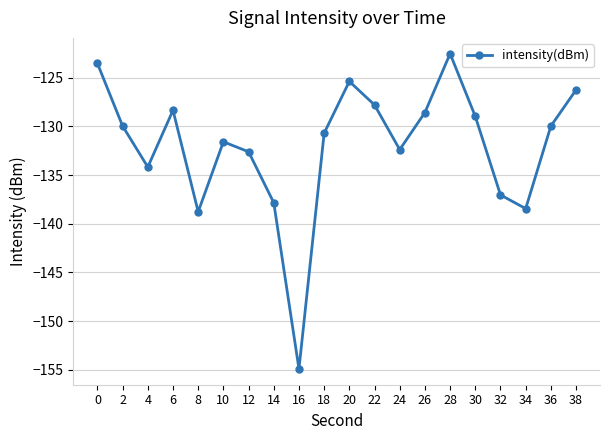

How many interior local valleys (lower than both neighbors) does the data have?

5